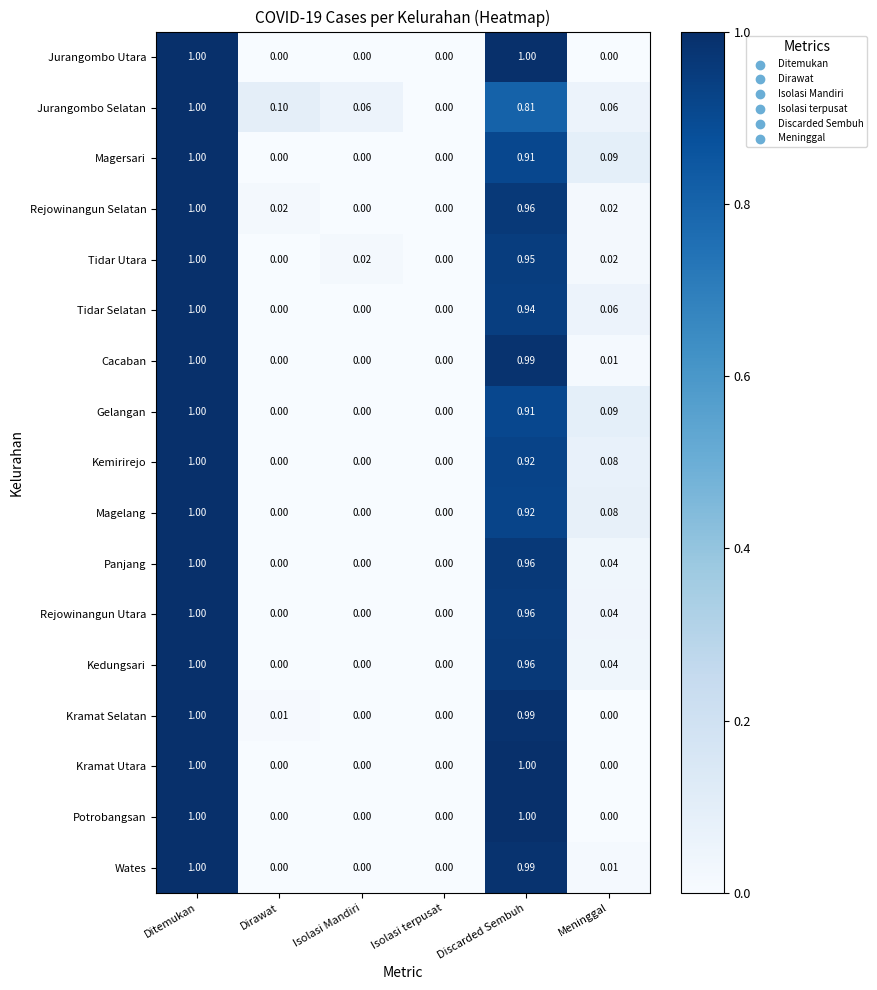

At which label does Panjang reach its peak?

Ditemukan